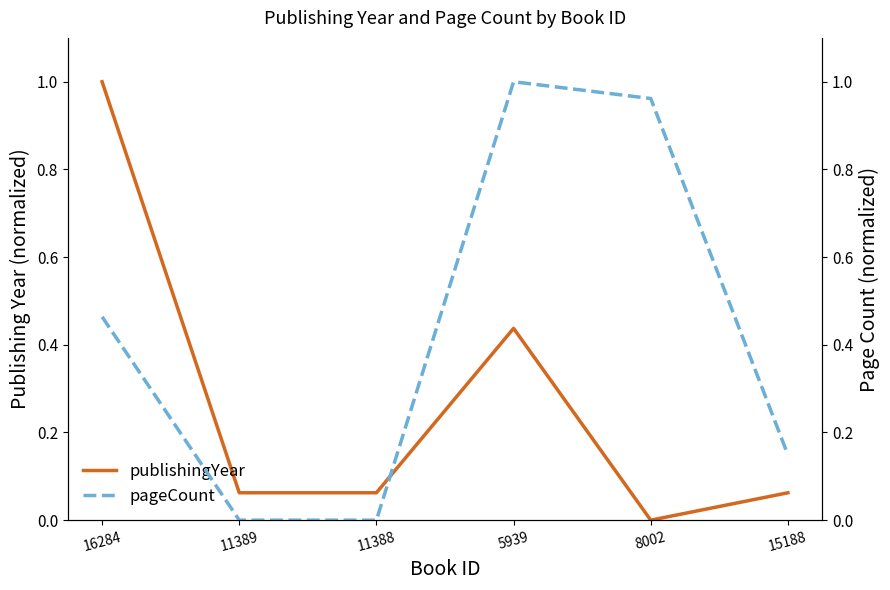

True or false: pageCount and publishingYear cross at least once.

True